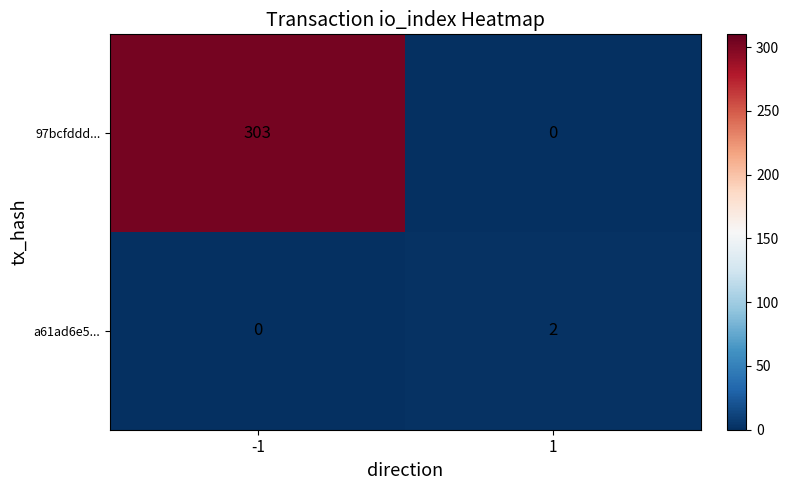

List the series in order of their peak value, highest first.

97bcfddd..., a61ad6e5...